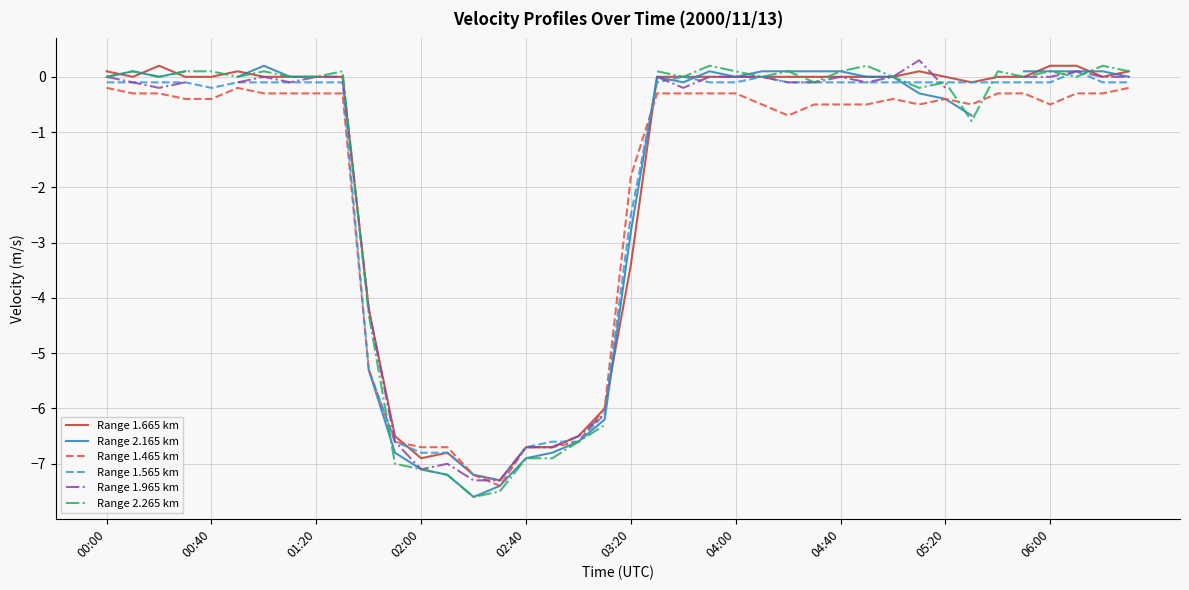

At which category is the sum across all series the highest?

37